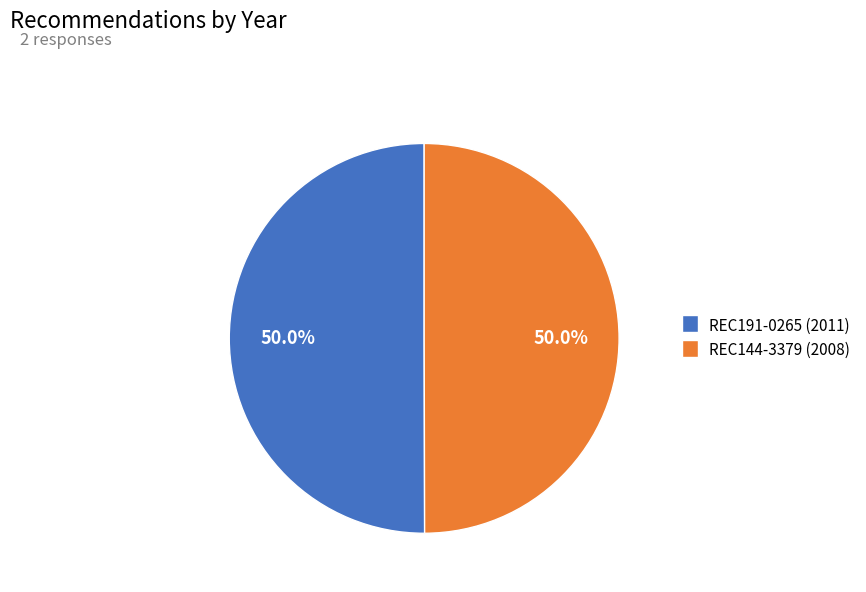

The REC144-3379 slice represents 35% of the pie. True or false?

False